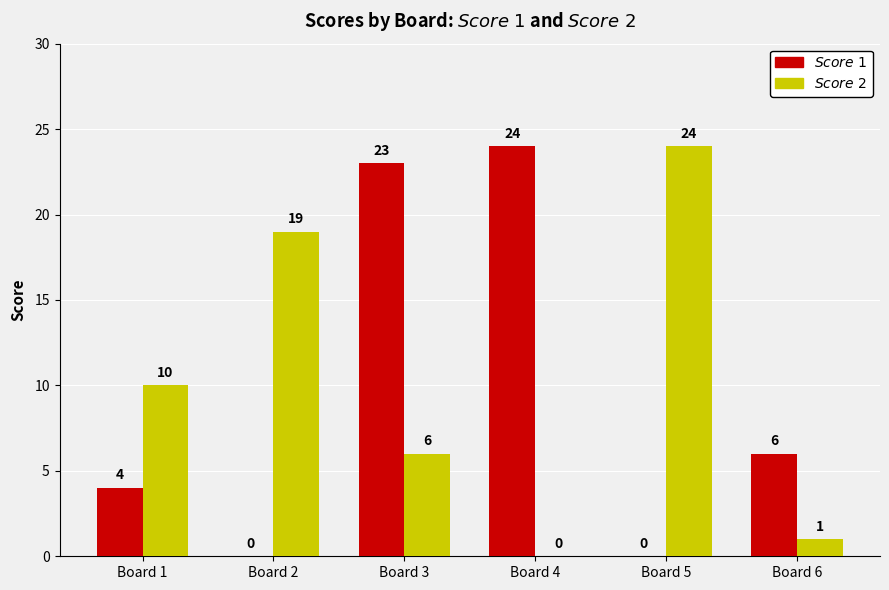

What is the total value across all series at Board 3?

29